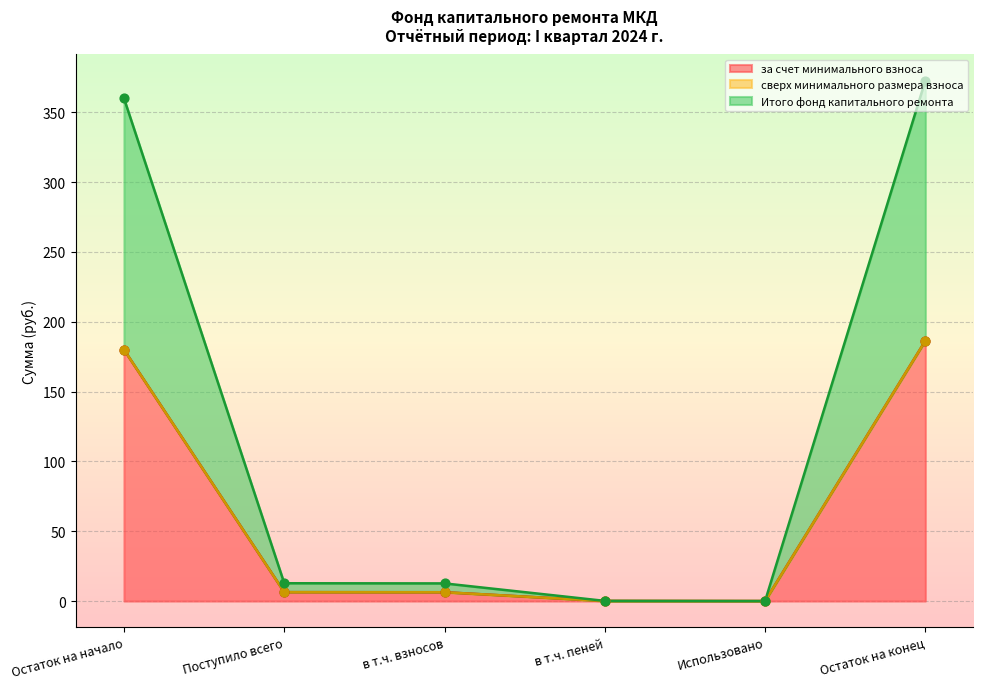

Which series reaches the minimum Y coordinate?

за счет минимального взноса